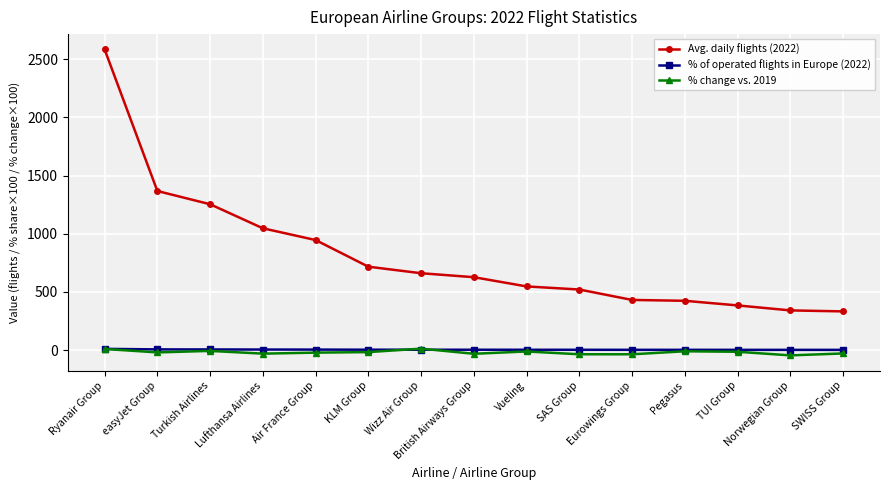

Read the % change vs. 2019 value at Pegasus.

-10.8